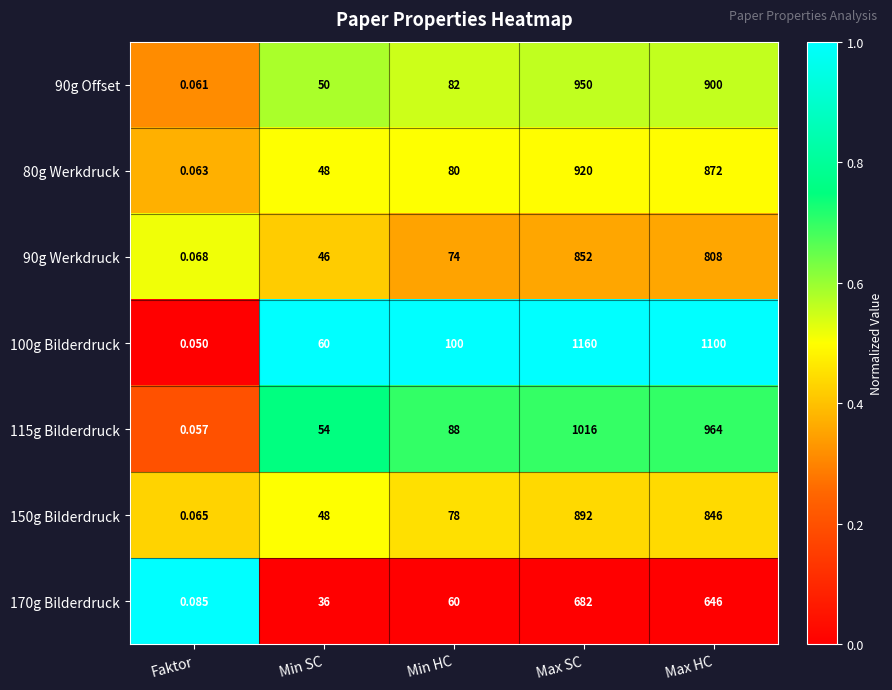

Which label corresponds to the largest value in the chart?

Max SC